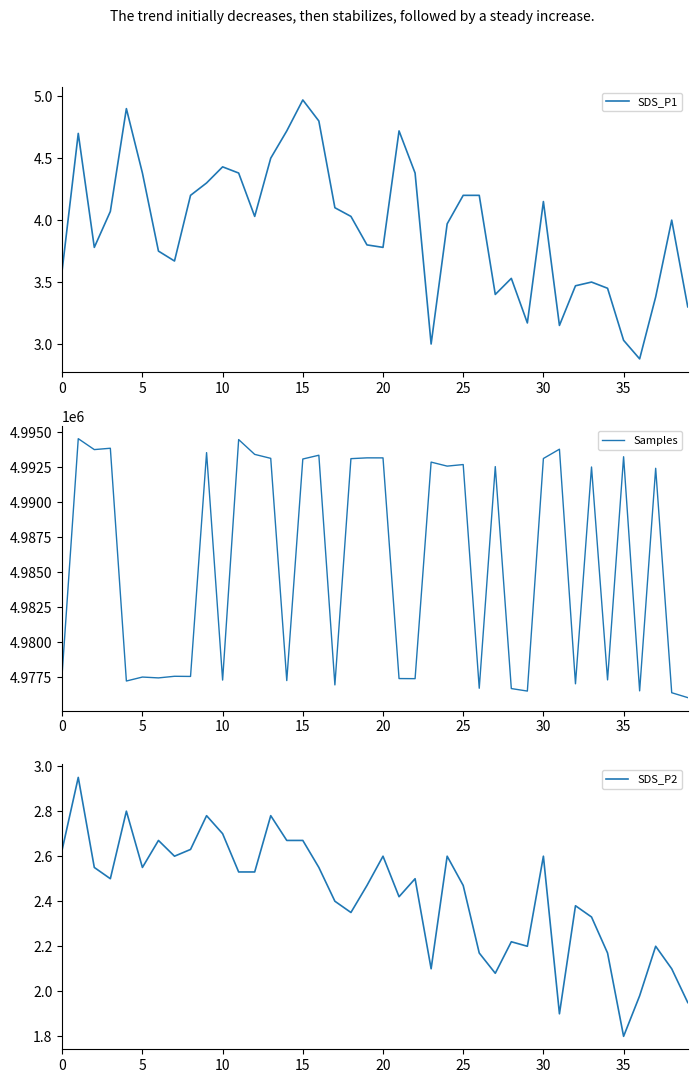

The value of SDS_P1 at 25 is 1.3. True or false?

False